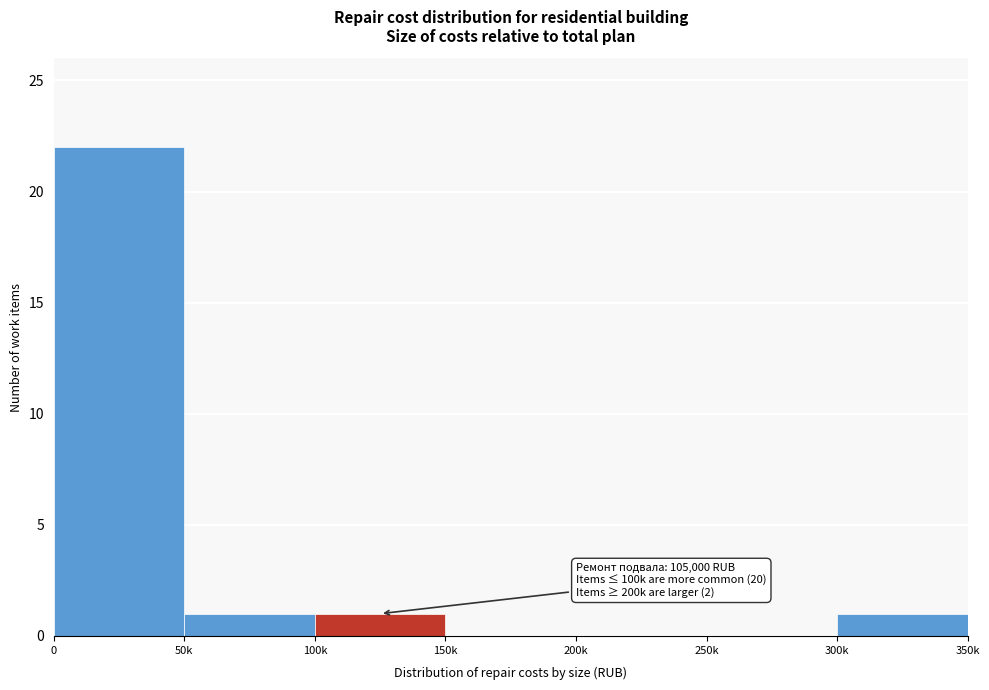

Reading left to right, list all the values displayed in this chart.

0=22	50k=1	100k=1	150k=0	200k=0	250k=0	300k=1